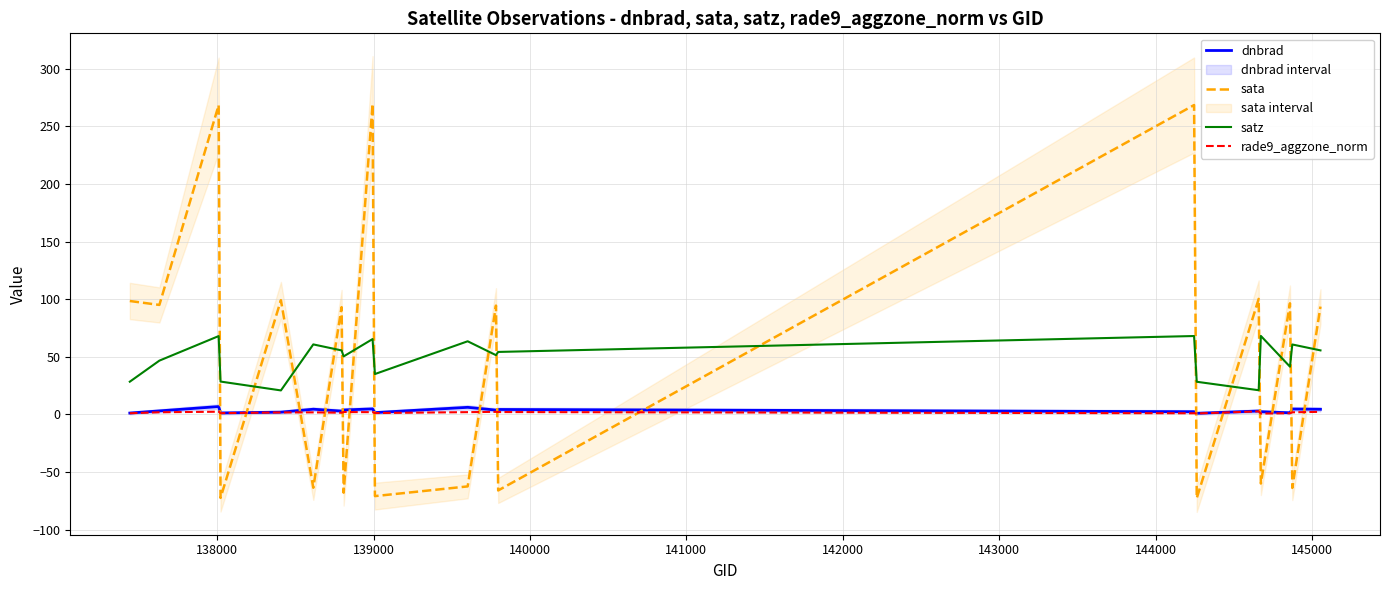

List the series in order of their peak value, highest first.

sata, satz, dnbrad, rade9_aggzone_norm